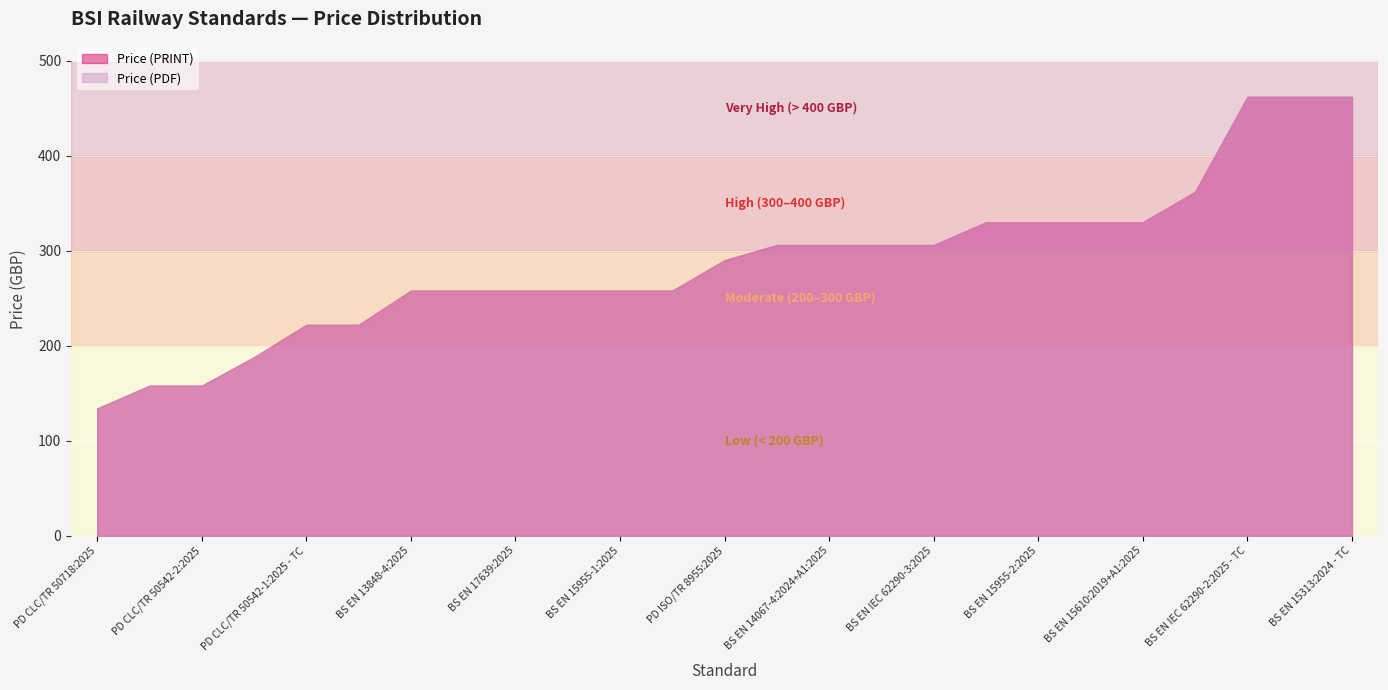

Between BS EN 15955-2:2025 and BS EN IEC 62290-2:2025 - TC, which series saw the biggest shift?

Price (PDF)